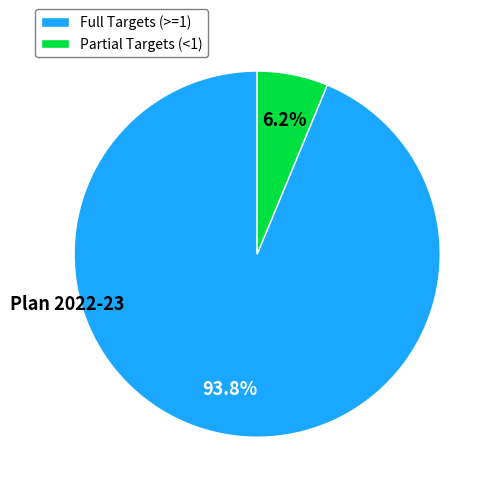

Does any single category account for the majority?

Yes